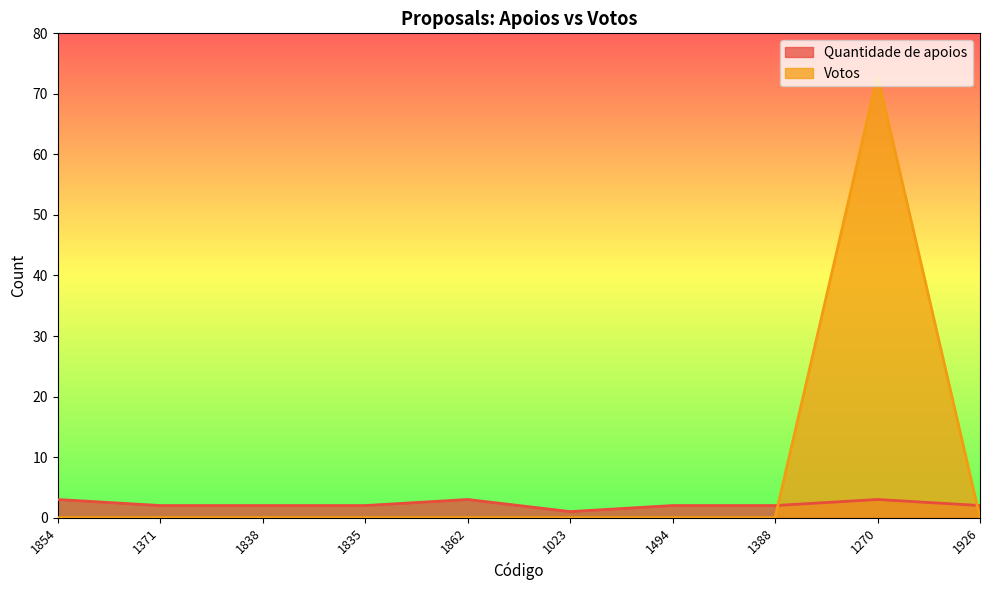

What is the label of the 7th point from the right?

1835